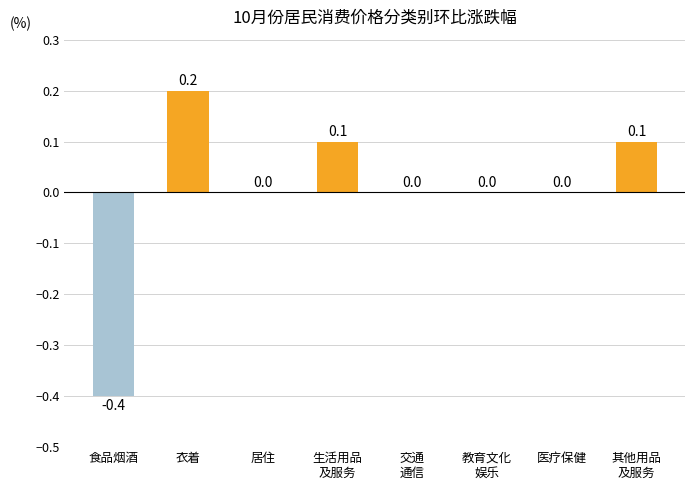

True or false: the data shows 0.1 at 其他用品
及服务.

True